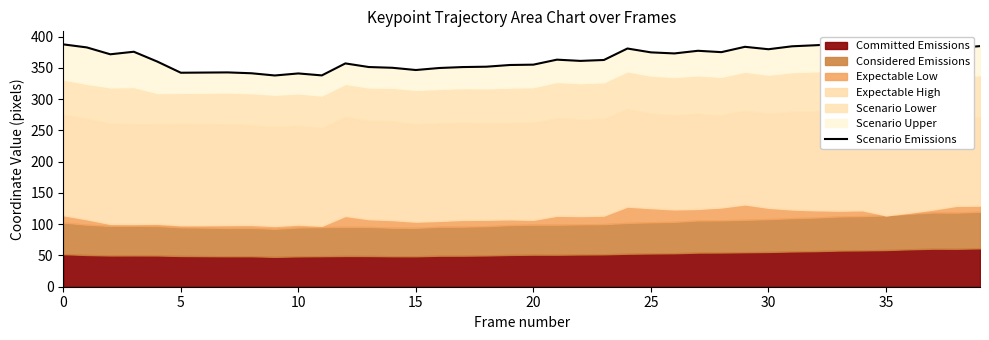

Which label corresponds to the smallest value in the chart?

9